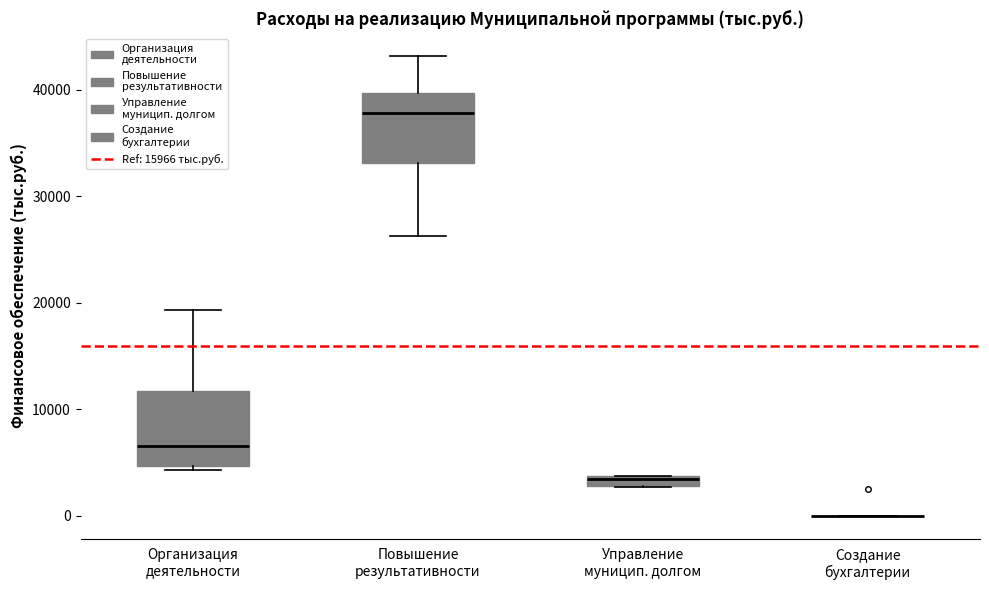

Where is the upper edge of the box for Управление муницип. долгом on the y-axis? The values are not printed on the chart, so give them approximately, as read against the axis.

4000